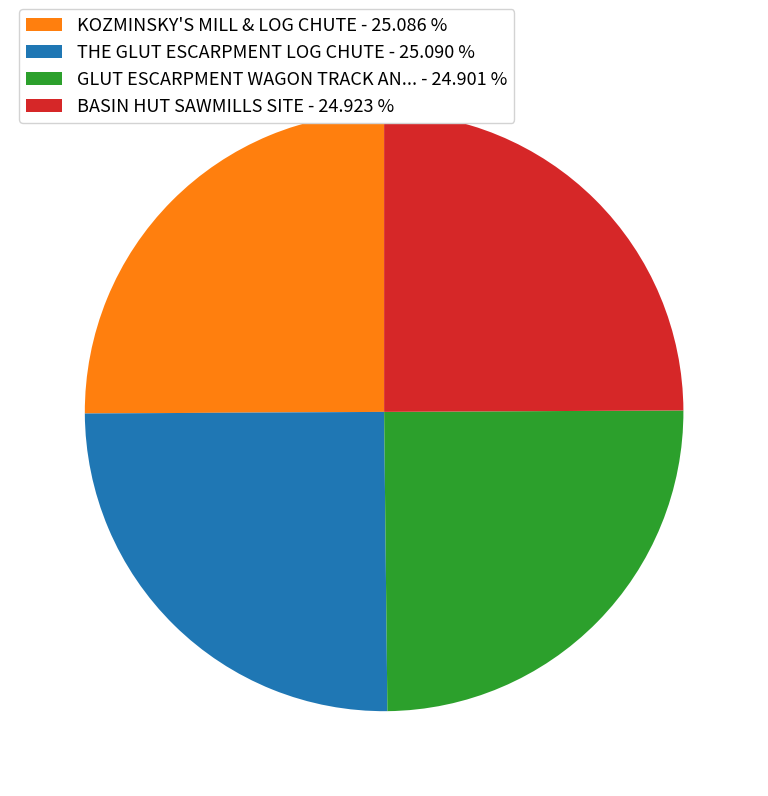

Approximately how many times larger is the value at THE GLUT ESCARPMENT LOG CHUTE - 25.090 % compared to BASIN HUT SAWMILLS SITE - 24.923 %?

1.0